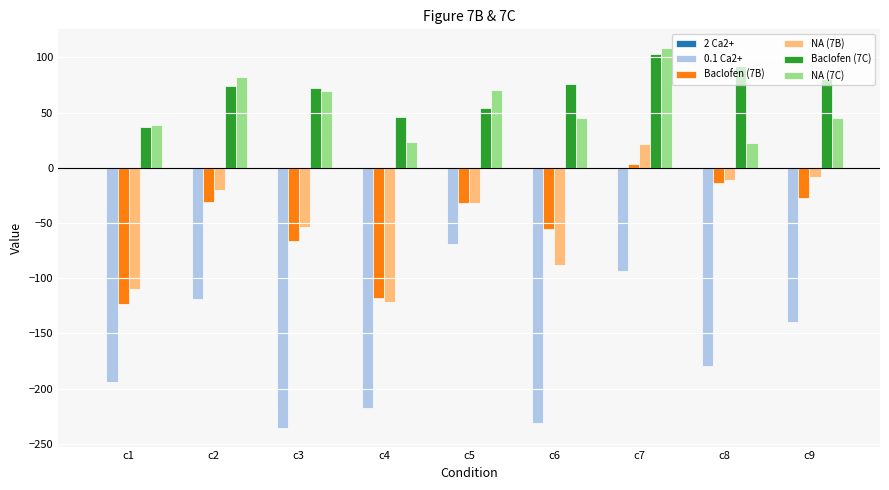

How many data points in Baclofen (7B) are above -31?

4